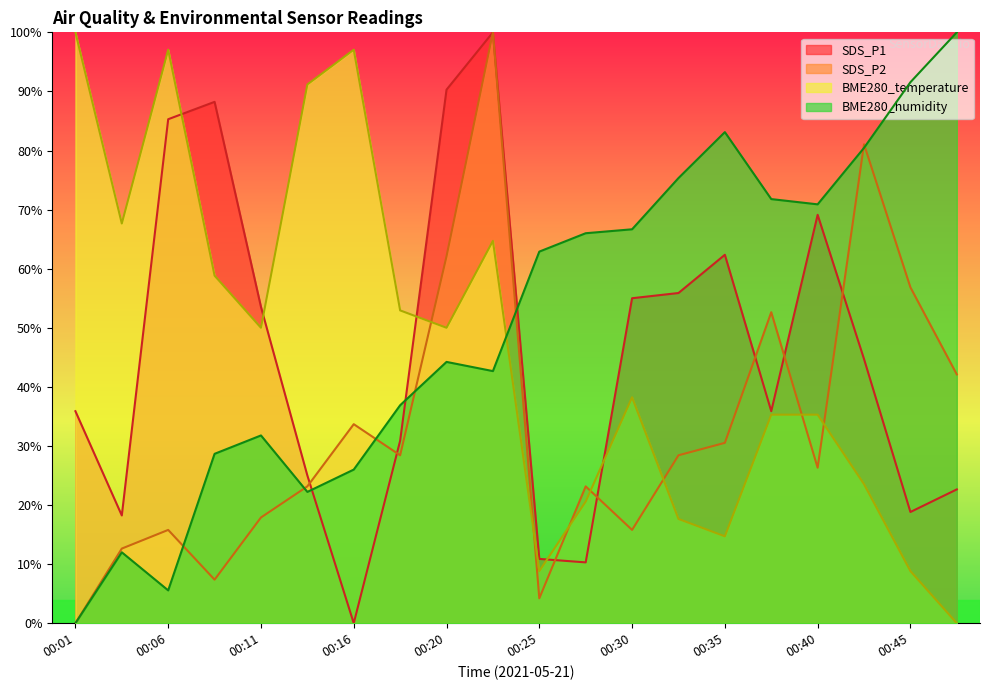

How many data points does each series have?

20